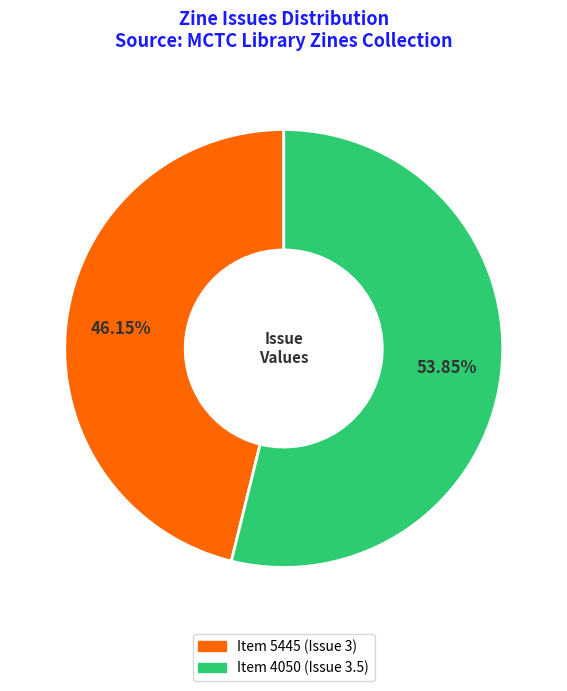

Which slice represents more than half of the pie?

Item 4050 (Issue 3.5)